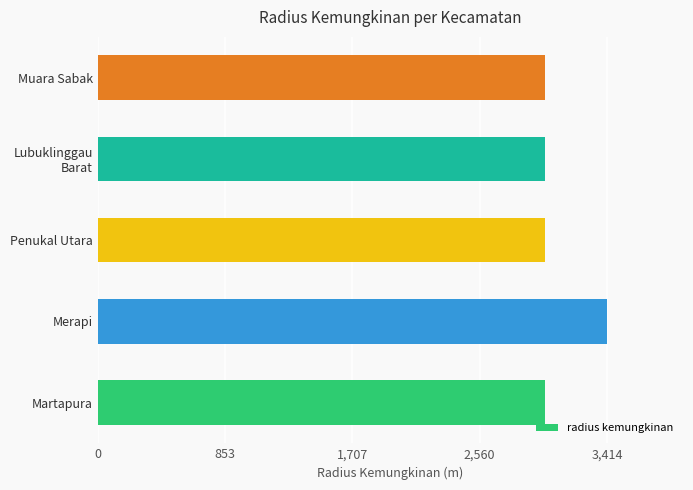

How many values exceed 3000?

1